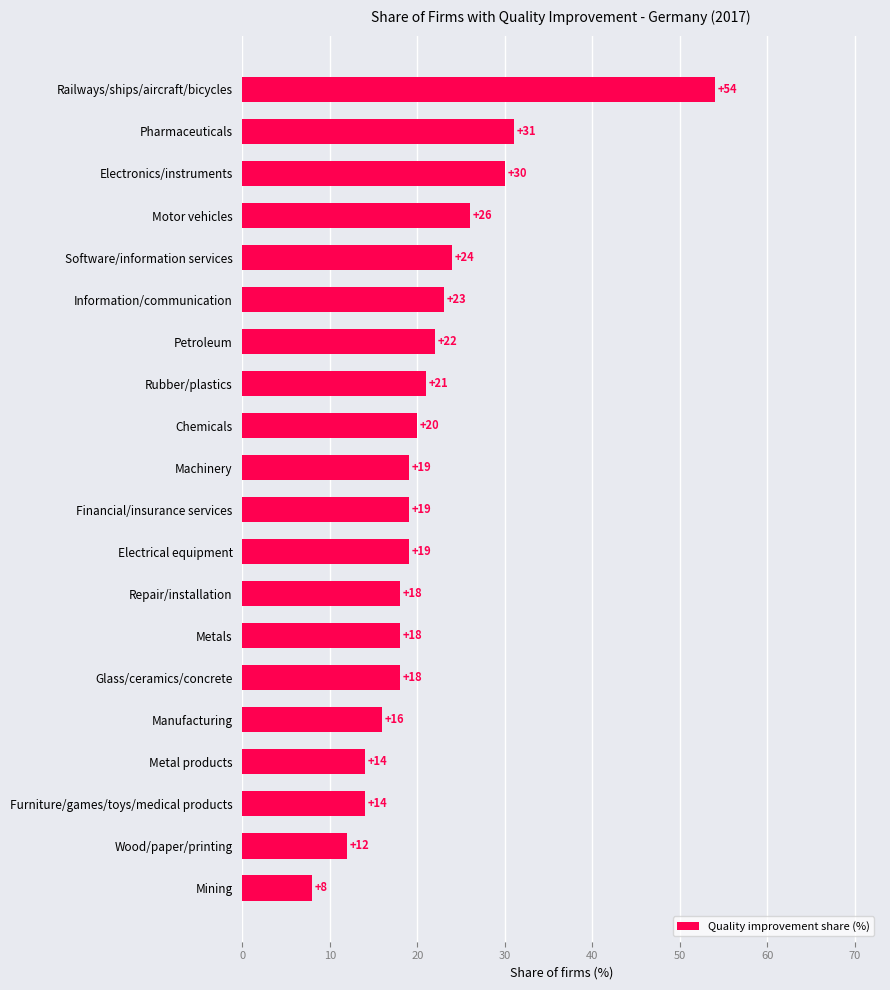

Reading top to bottom, list all the values displayed in this chart.

54	31	30	26	24	23	22	21	20	19	19	19	18	18	18	16	14	14	12	8